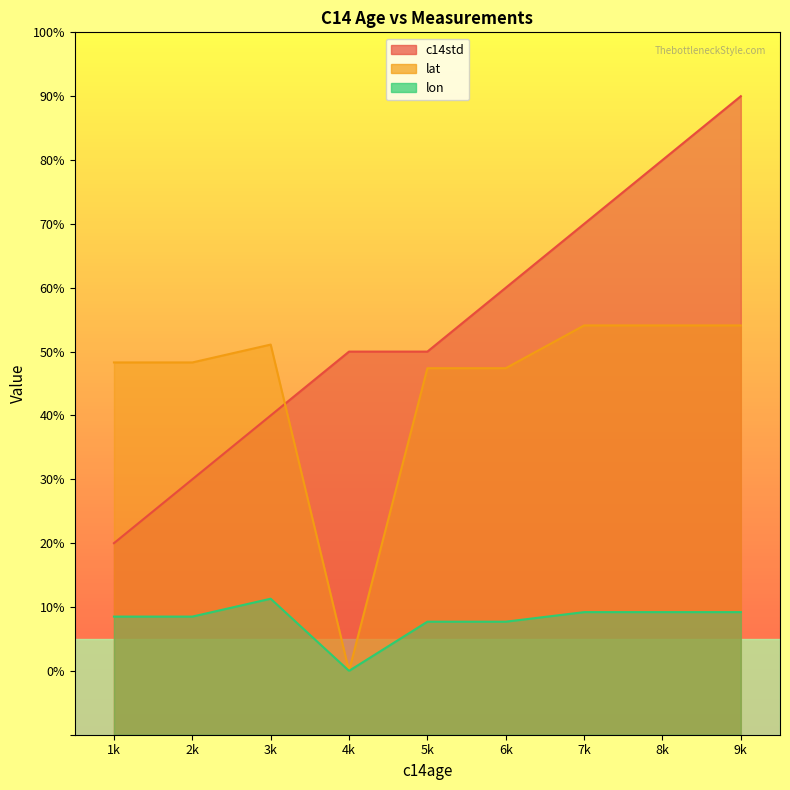

Rank the series by their average value, from highest to lowest.

c14std, lat, lon